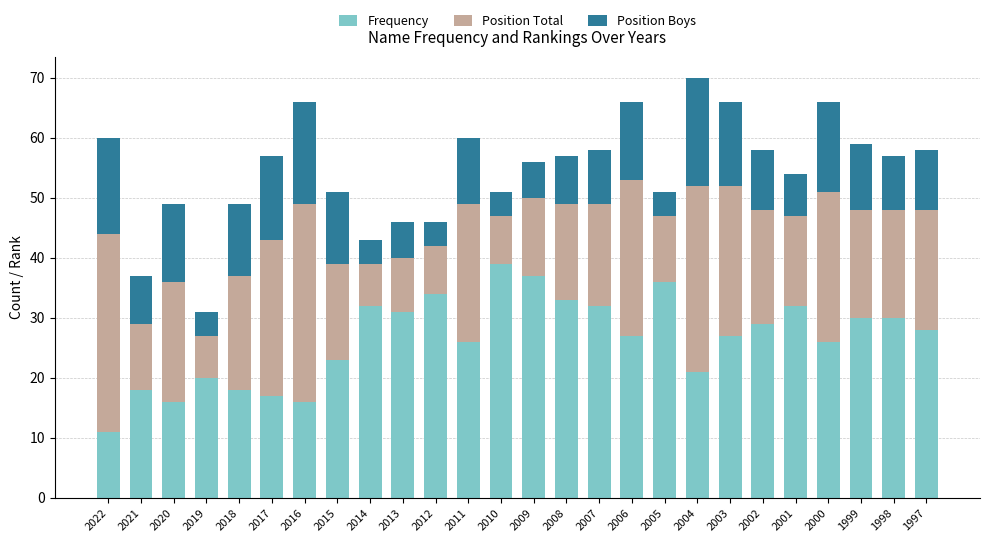

What is the total value across all series at 2022?

60